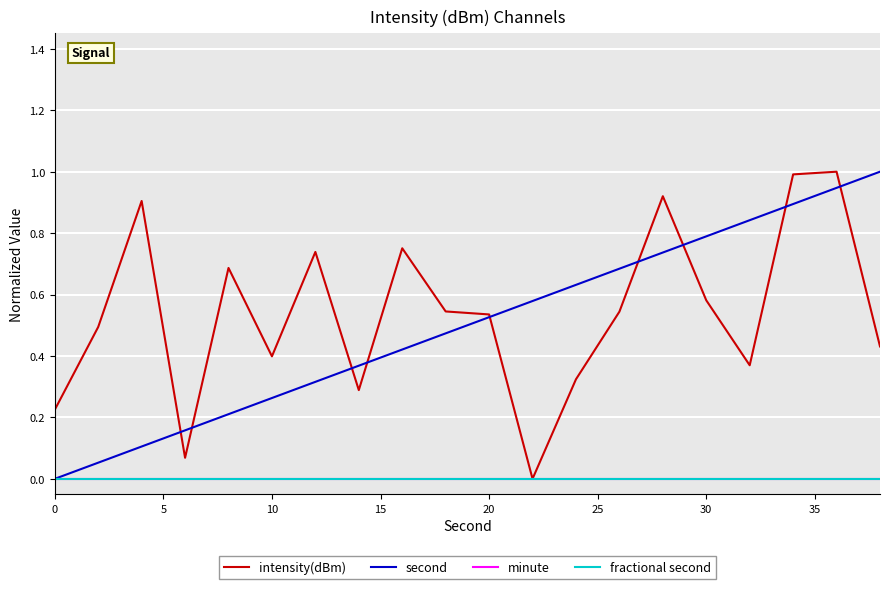

Does the chart display data point markers on the line(s)?

No